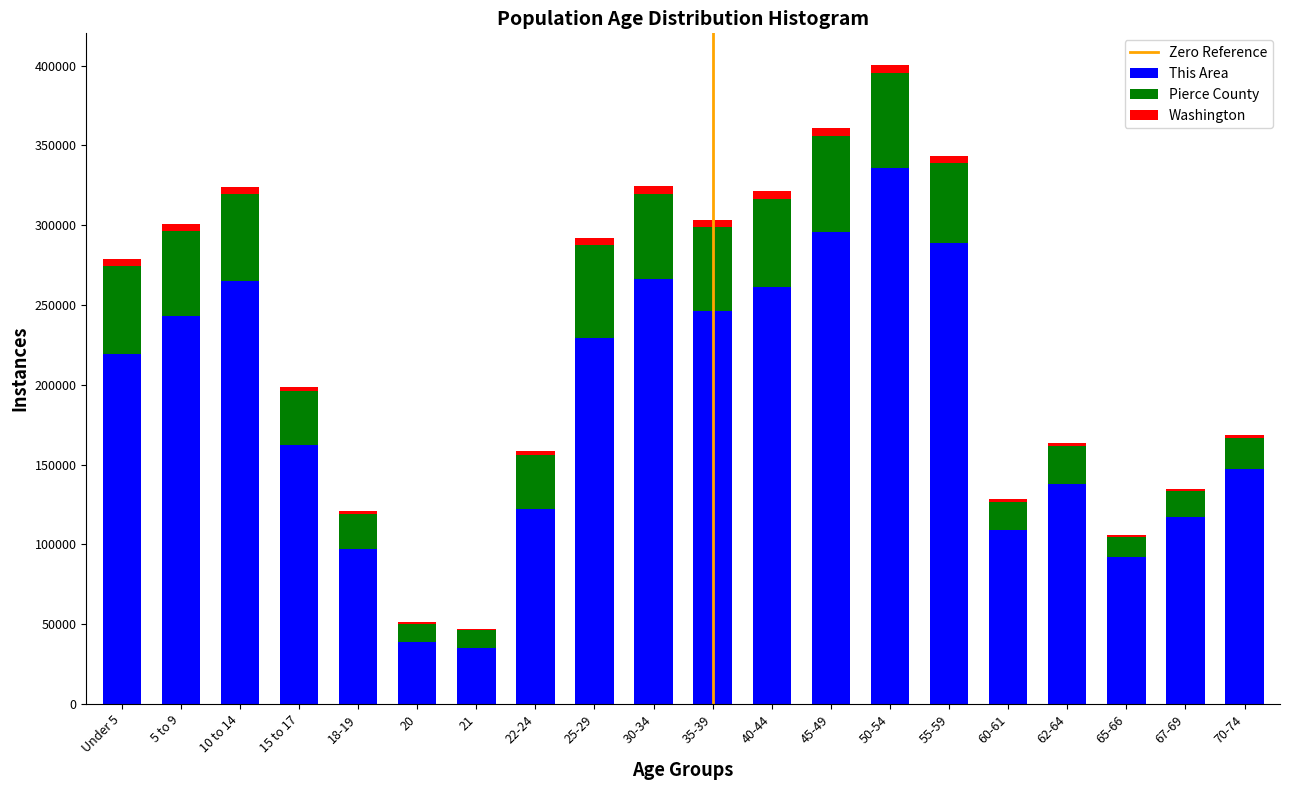

What is the maximum value for This Area?

336000.0